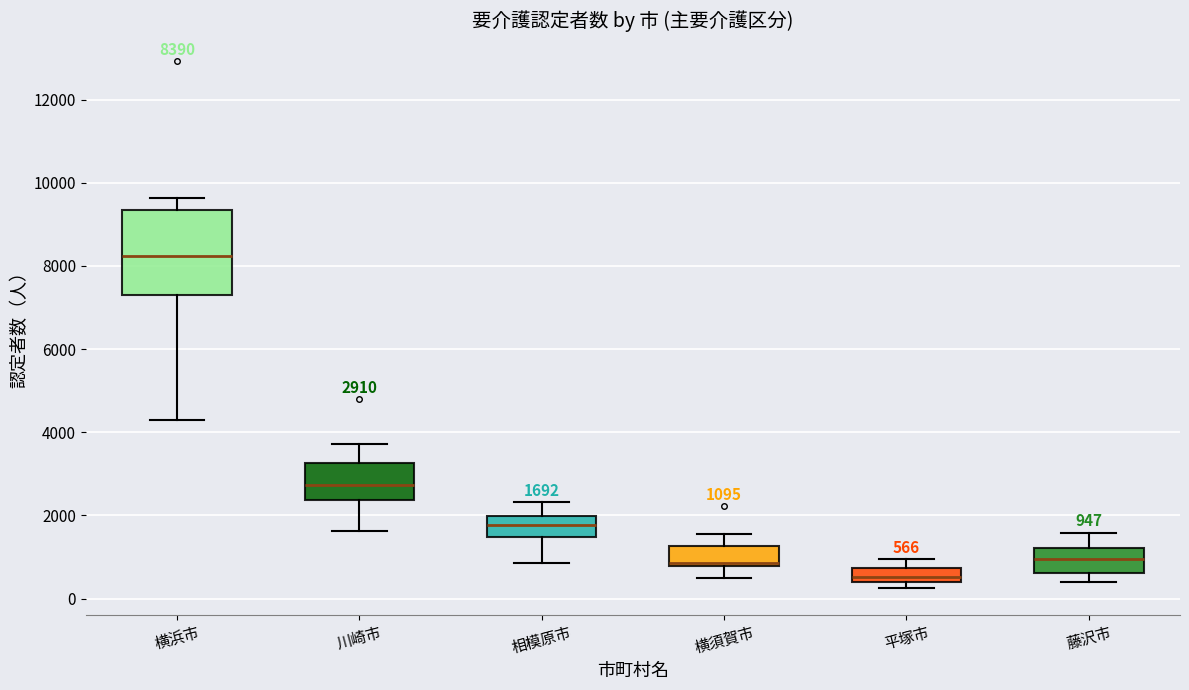

Comparing the boxes themselves (not the whiskers), which one is the tallest?

横浜市